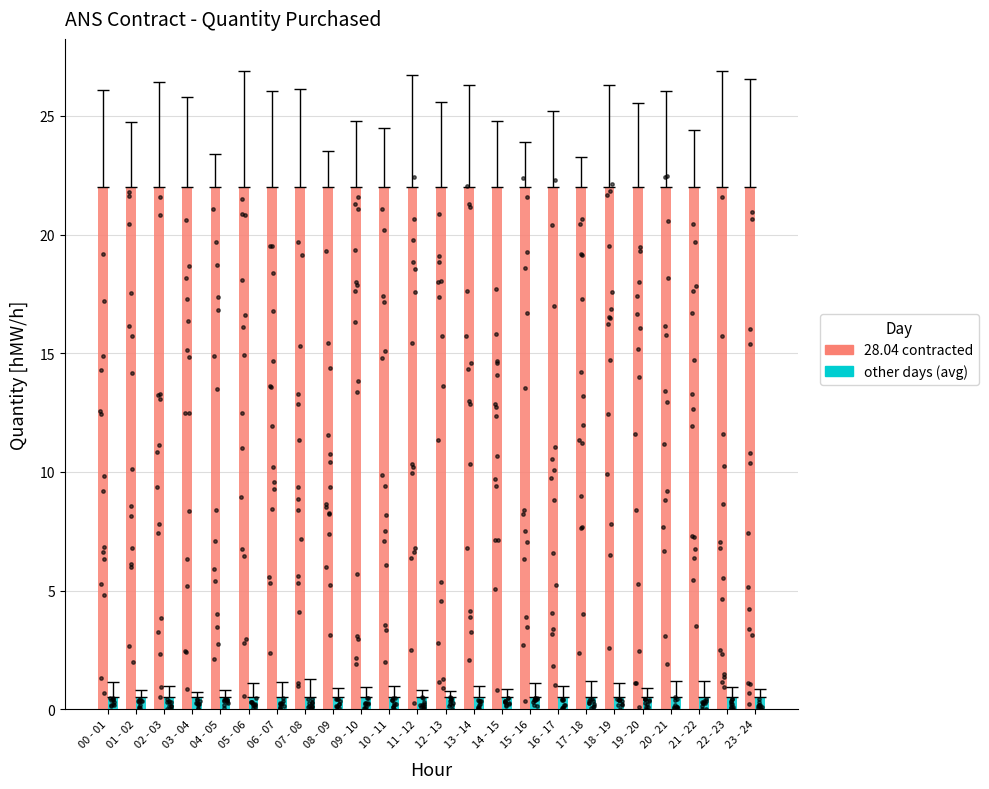

What are all the series names shown in the legend?

28.04 contracted, other days (avg)